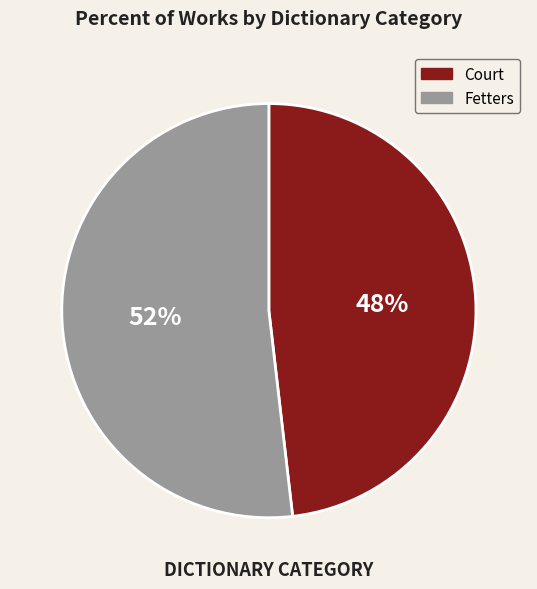

To the nearest percent, what portion does Court represent?

48%